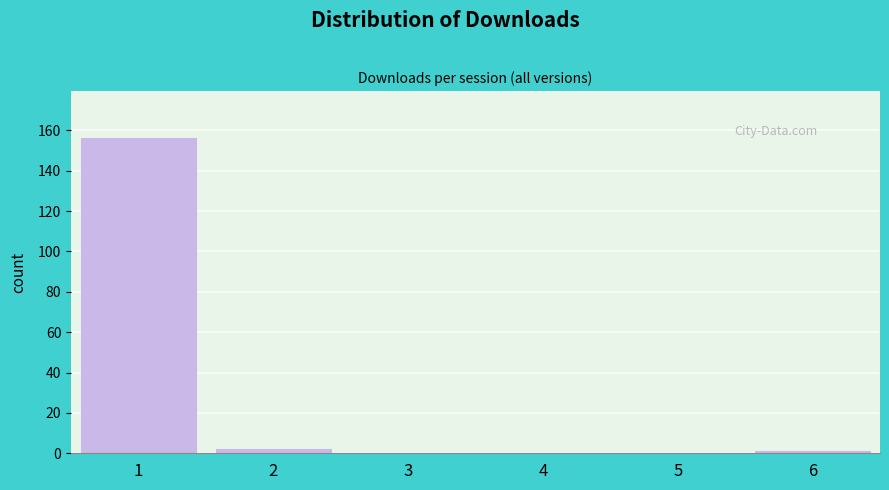

Reading left to right, what are all the values shown in this chart?

1=156	2=2	3=0	4=0	5=0	6=1